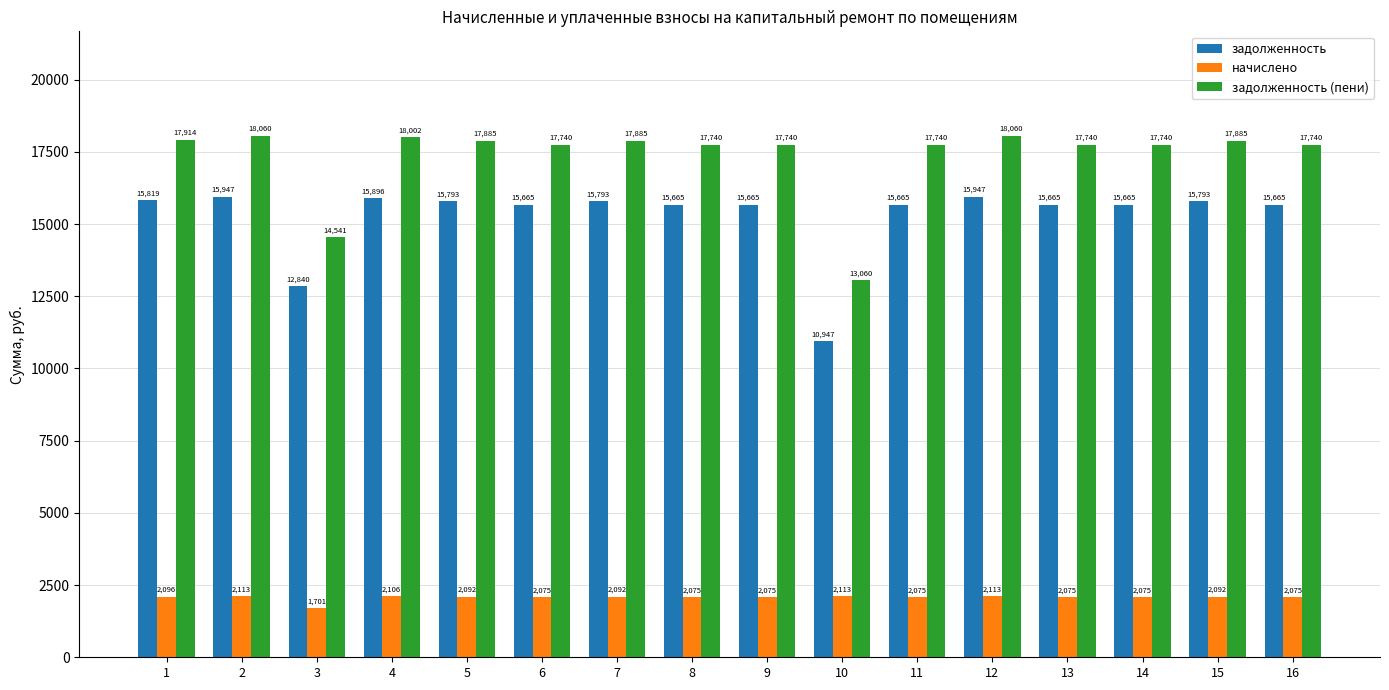

How many groups of bars are there?

16